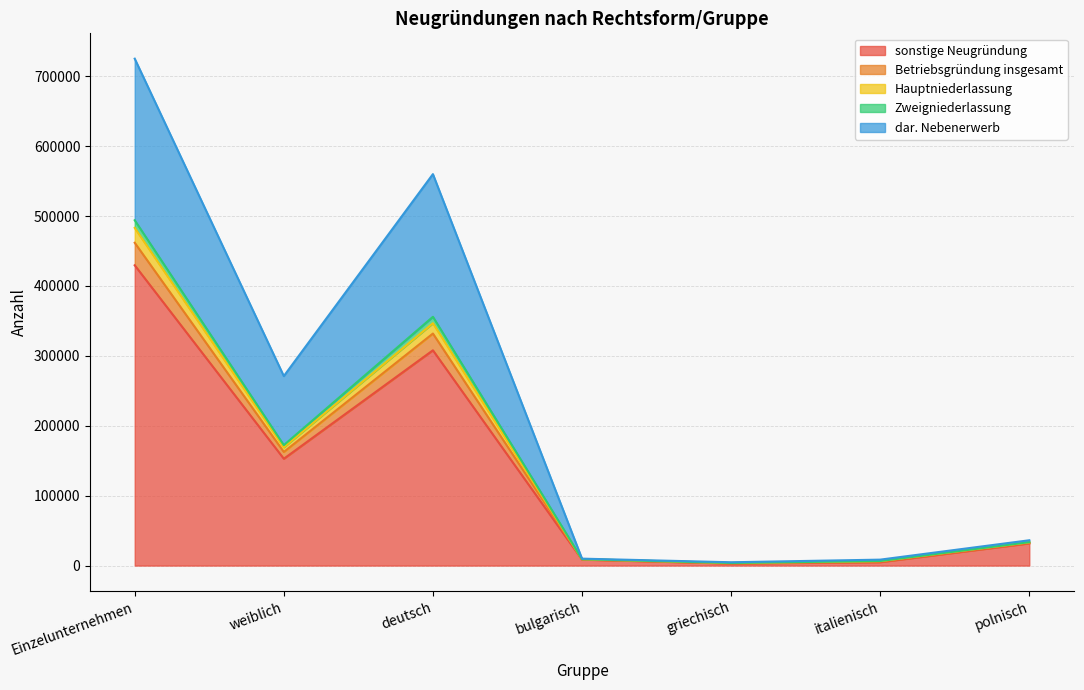

True or false: sonstige Neugründung and Hauptniederlassung intersect in this chart.

False